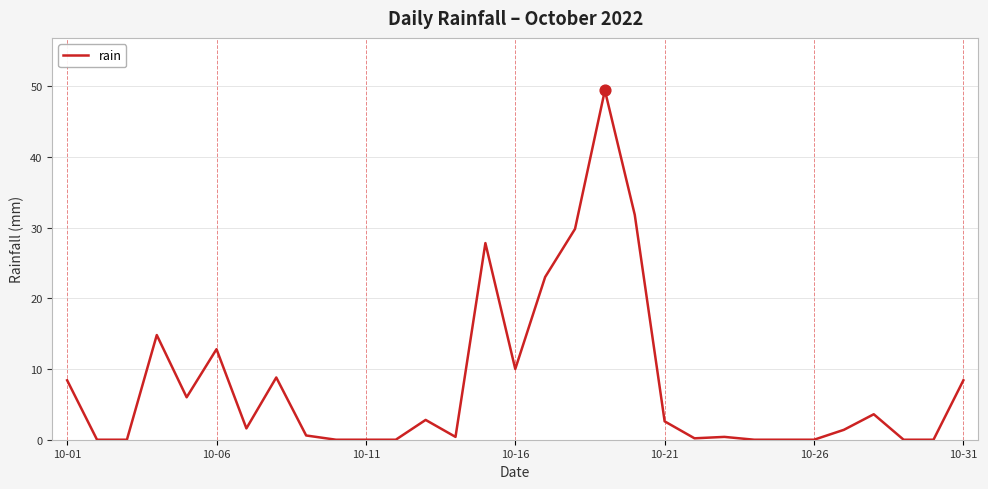

What is the difference between the maximum and minimum values?

49.4